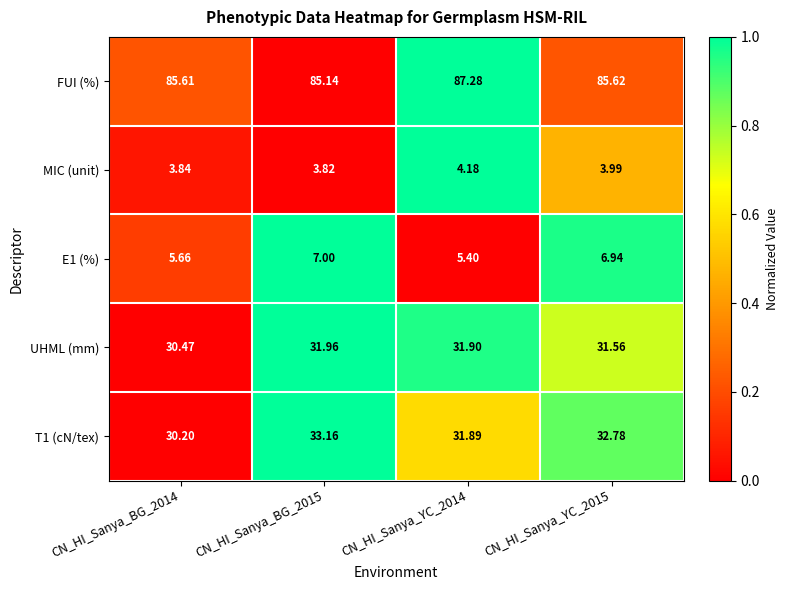

Is the value of MIC (unit) at CN_HI_Sanya_YC_2015 greater than the value of T1 (cN/tex) at CN_HI_Sanya_YC_2015?

No